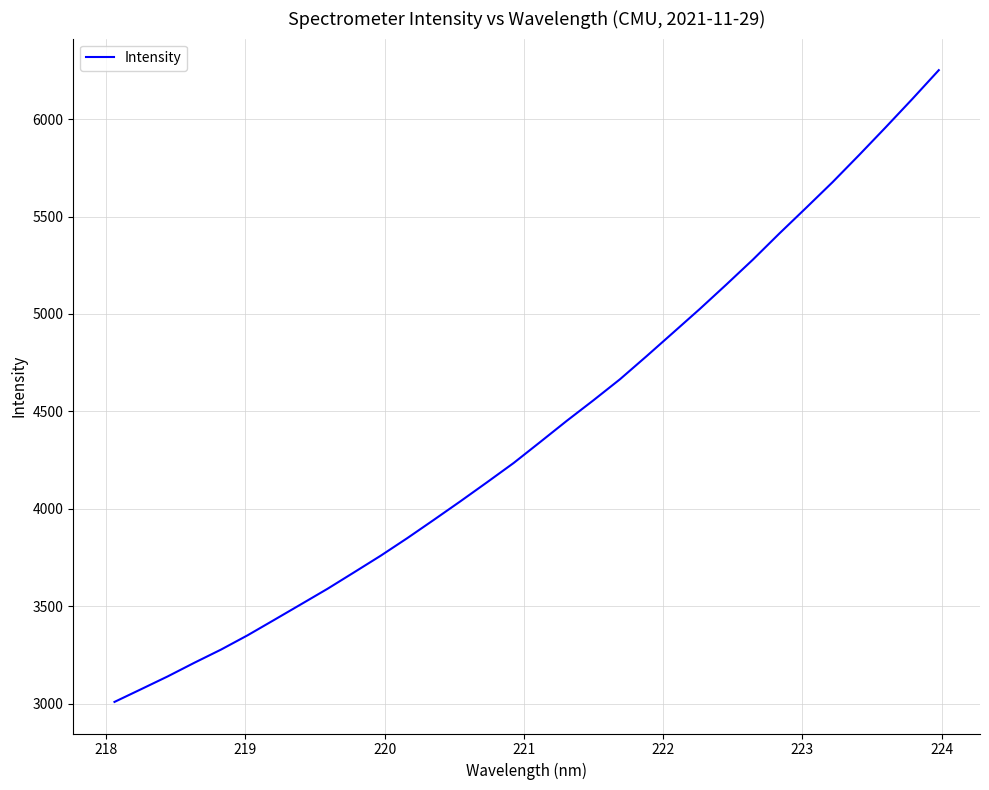

What is the maximum value shown in the chart?

6251.3